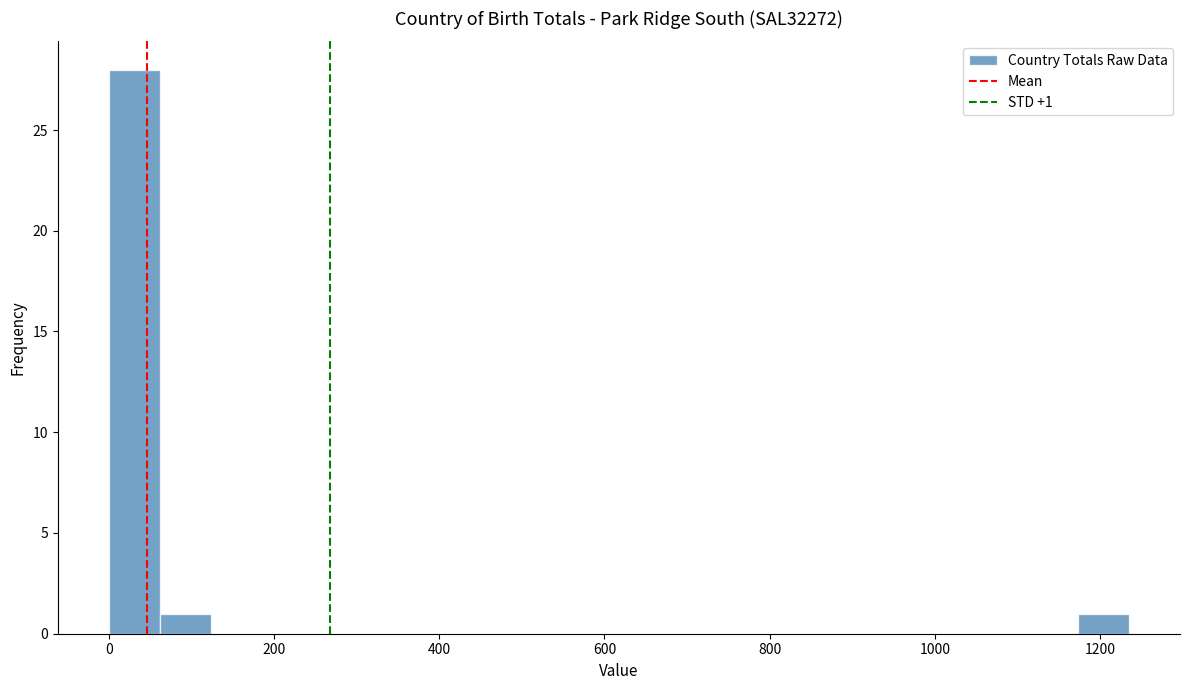

Read against the x-axis, roughly where is the centre of the tallest bar?

40